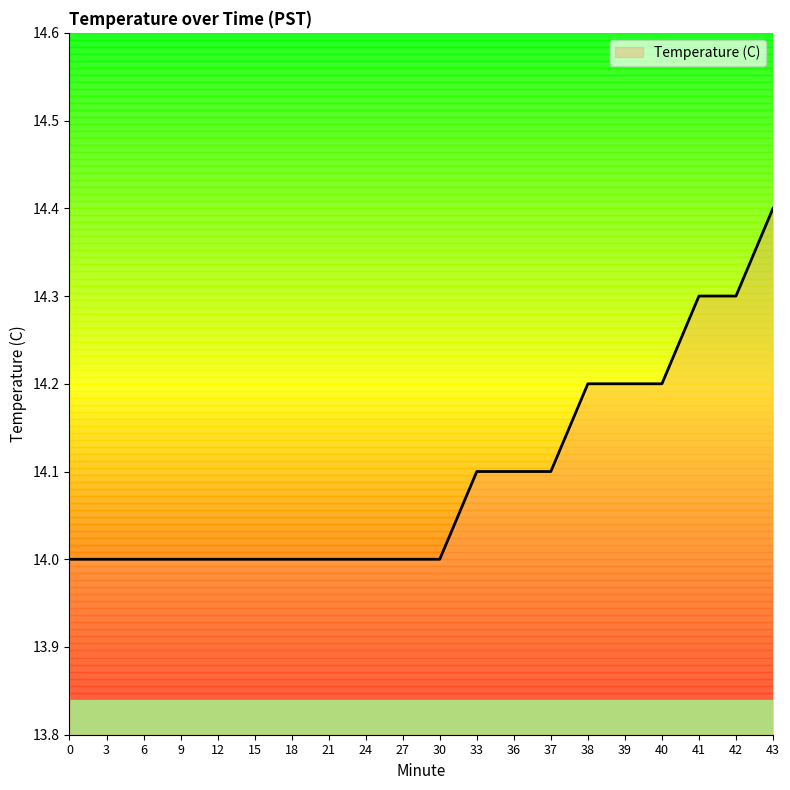

Which has a higher value, 38 or 30?

38